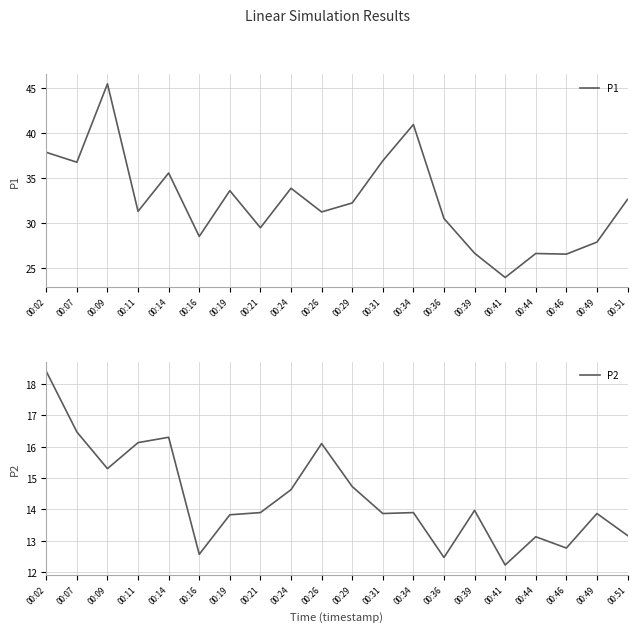

What value does the P1 series have at 00:41?

23.9